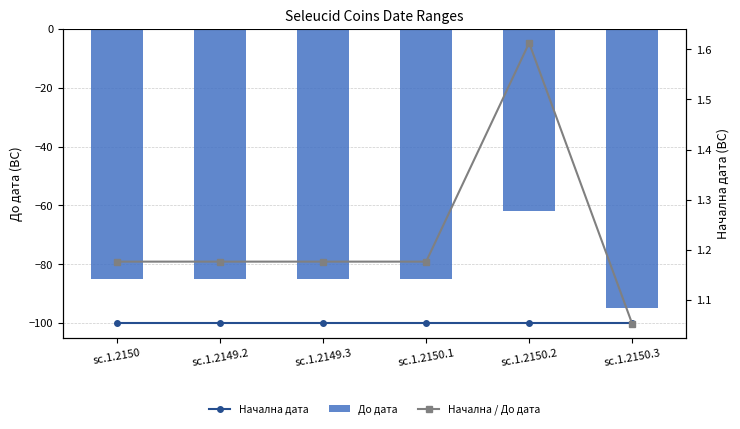

At which category does the chart reach its peak across all series?

sc.1.2150.2